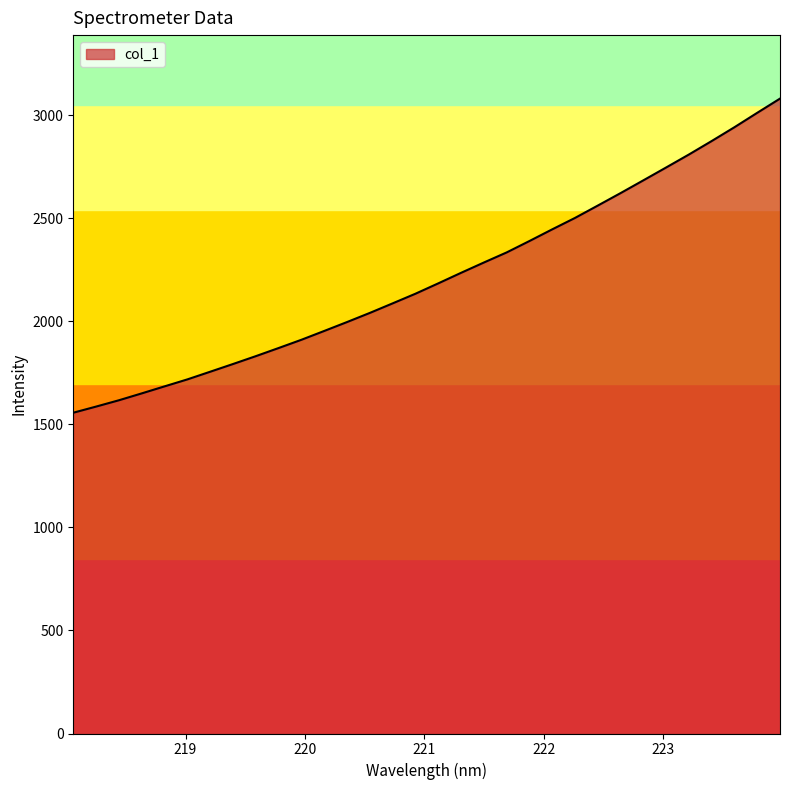

What is the minimum value shown in the chart?

1556.6